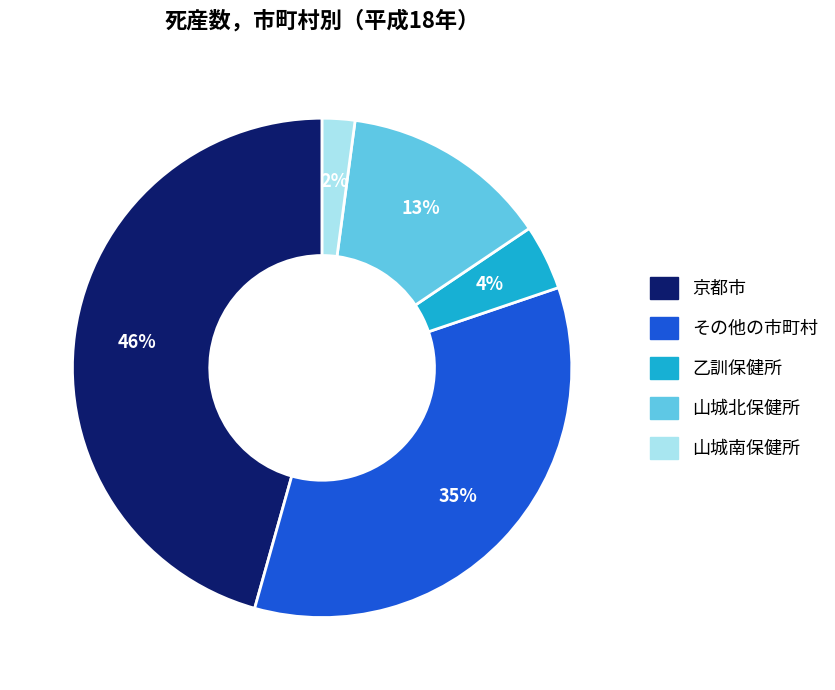

The 山城北保健所 slice represents 13% of the pie. True or false?

True